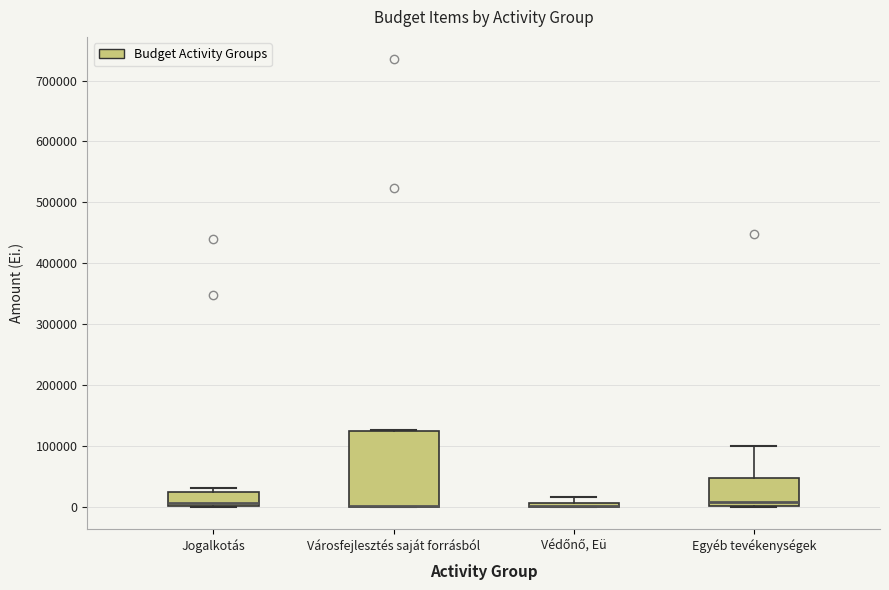

Comparing the boxes themselves (not the whiskers), which one is the tallest?

Városfejlesztés saját forrásból